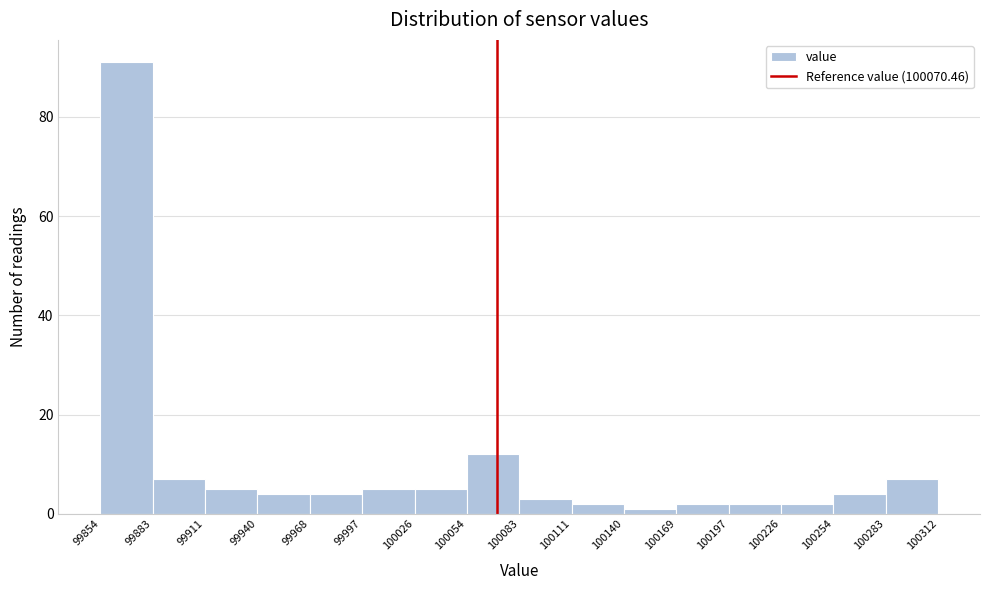

Reading left to right, list every bar in this chart as the range it spans on the x-axis followed by its height. The values are not printed on the chart, so give them approximately, as read against the axis.

99854 to 99883: 92
99883 to 99911: 8
99911 to 99940: 6
99940 to 99968: 4
99968 to 99997: 4
99997 to 100026: 6
100026 to 100054: 6
100054 to 100083: 12
100083 to 100111: 4
100111 to 100140: 2
100140 to 100169: under 2
100169 to 100197: 2
100197 to 100226: 2
100226 to 100254: 2
100254 to 100283: 4
100283 to 100312: 8